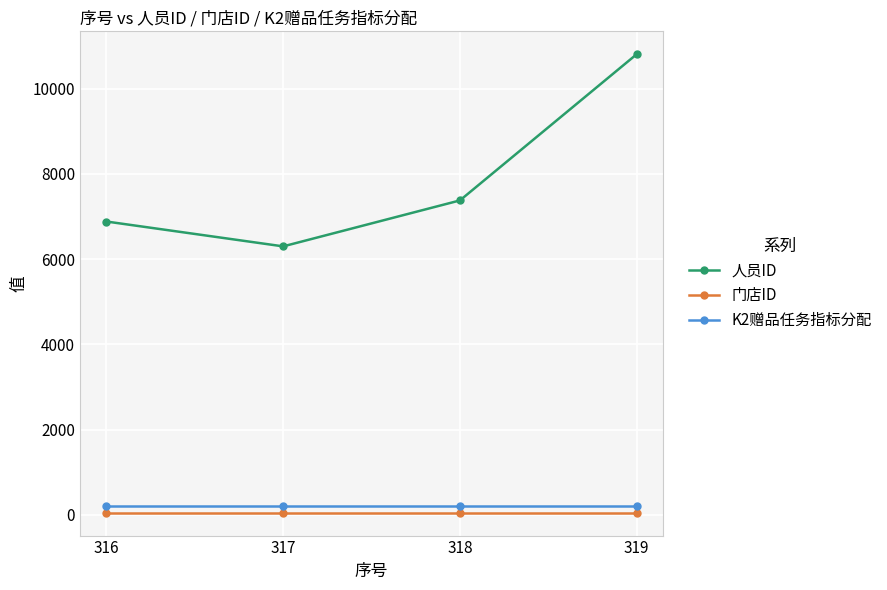

At which category does the chart reach its peak across all series?

319